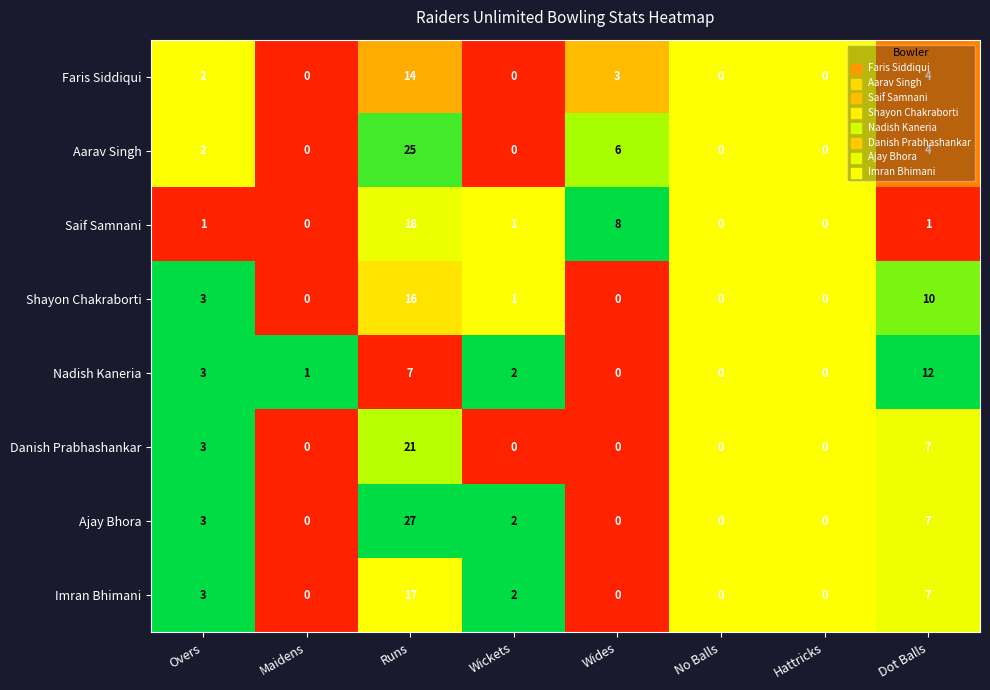

List the series in order of their peak value, lowest first.

Nadish Kaneria, Faris Siddiqui, Shayon Chakraborti, Imran Bhimani, Saif Samnani, Danish Prabhashankar, Aarav Singh, Ajay Bhora